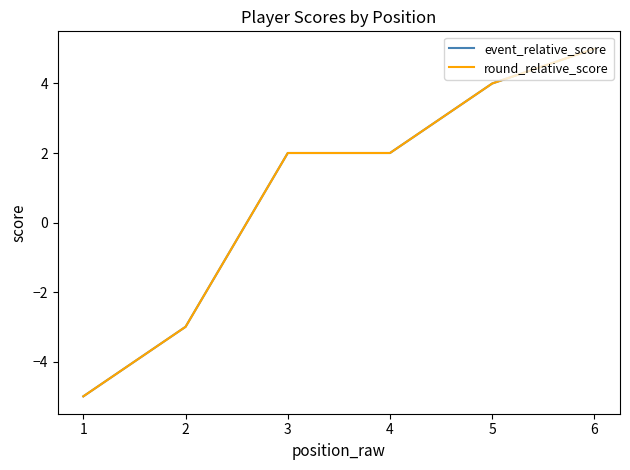

What is the sum of the event_relative_score values at 2 and 5?

1